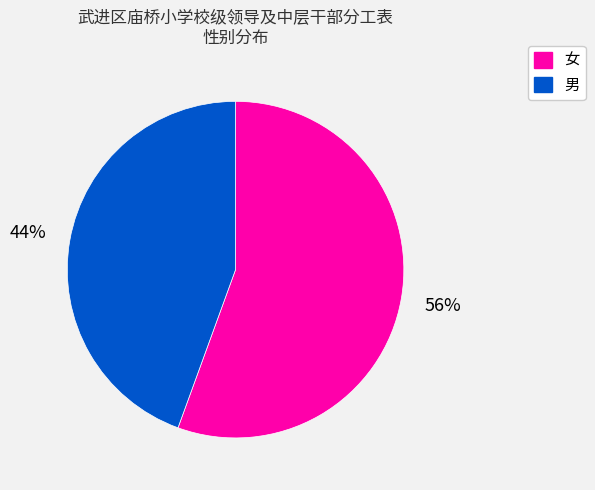

How many slices are in this pie chart?

2